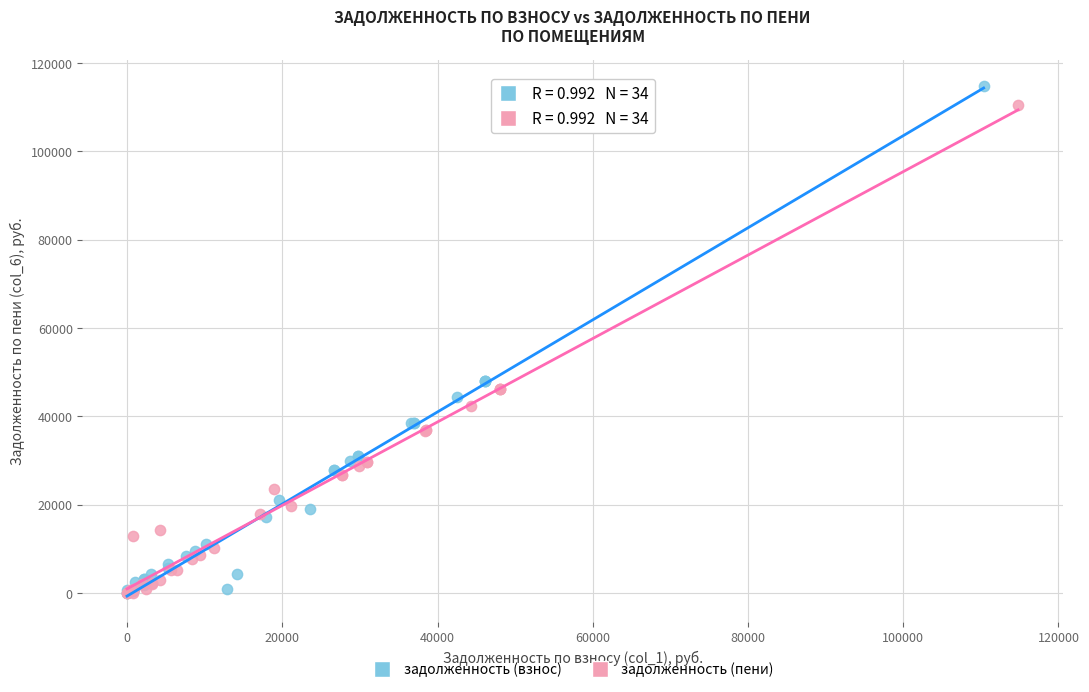

What are all the series names shown in the legend?

задолженность (взнос), задолженность (пени)